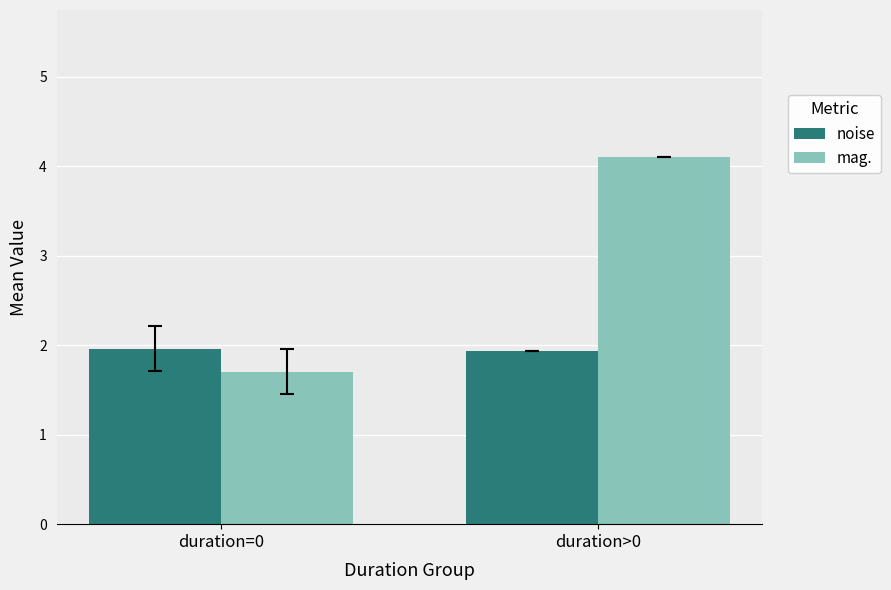

What is the total value across all series at duration=0?

3.7